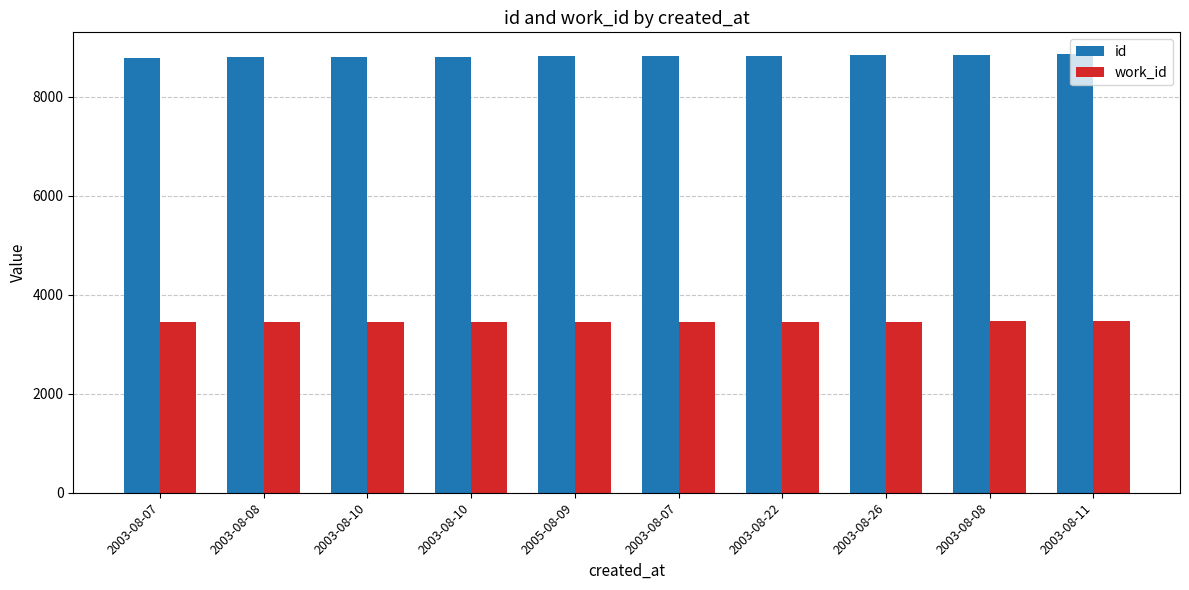

How many bars are there in total?

20